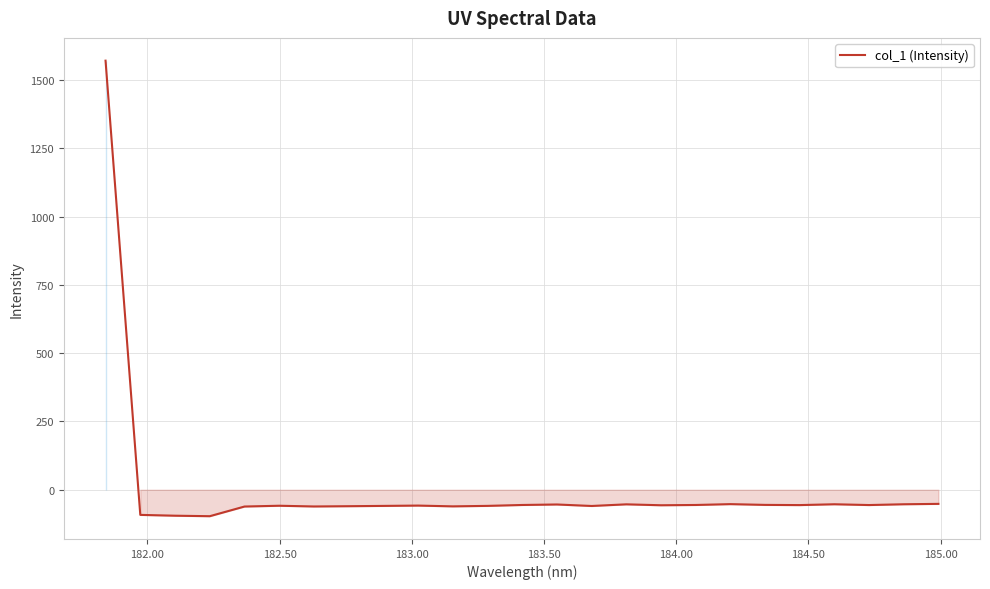

What is the smallest value displayed?

-96.9